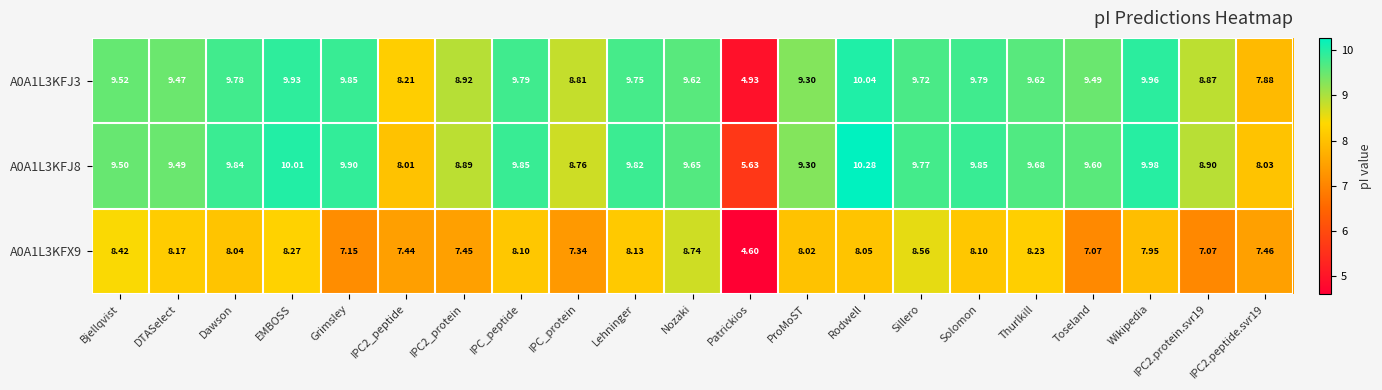

Where does the A0A1L3KFX9 series first go above 8?

Bjellqvist